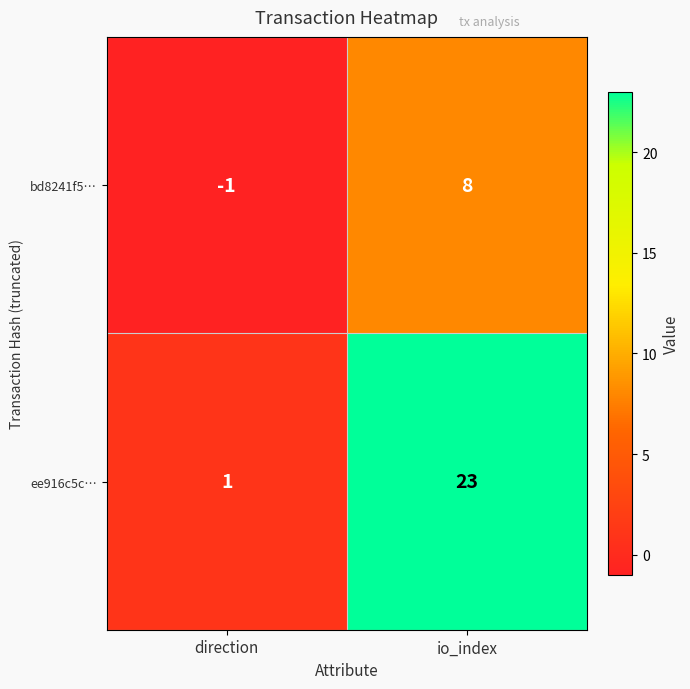

Rank the series by their average value, from highest to lowest.

ee916c5c…, bd8241f5…